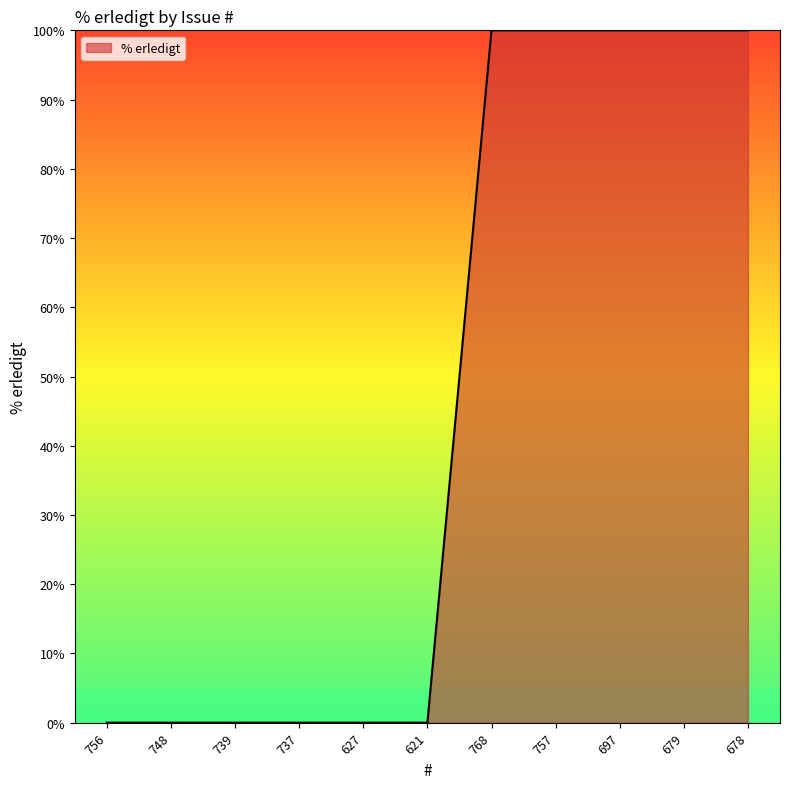

What is the difference between the values at 737 and 697?

100